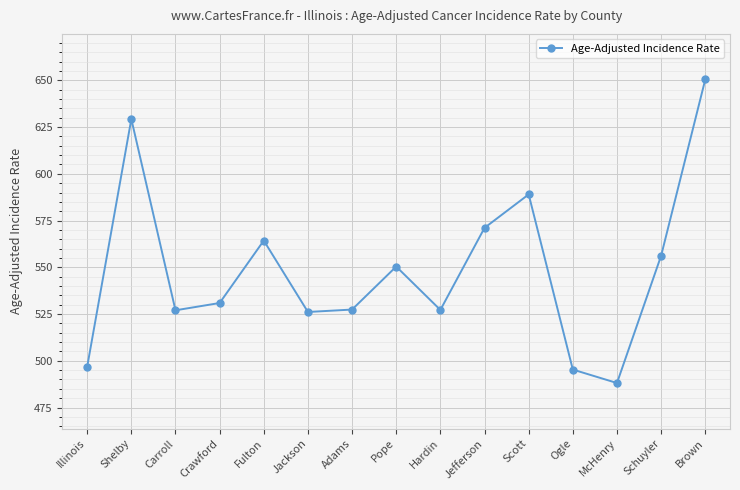

What is the label of the 10th point from the left?

Jefferson